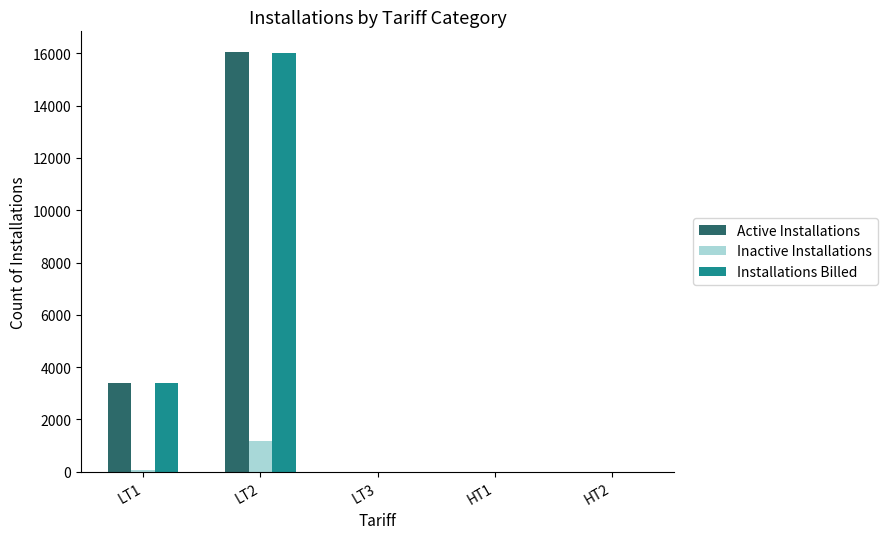

The value of Inactive Installations at HT2 is 0. True or false?

True